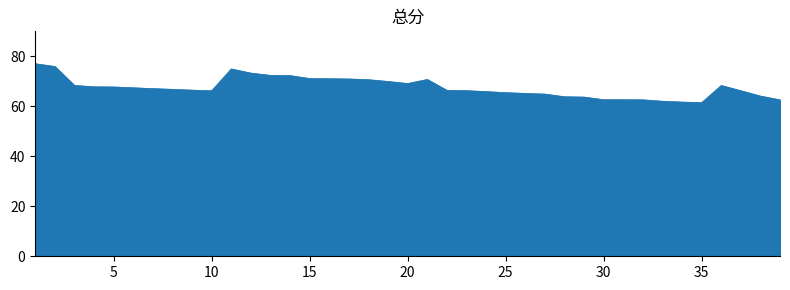

Is this an area chart (filled region under the line)?

Yes